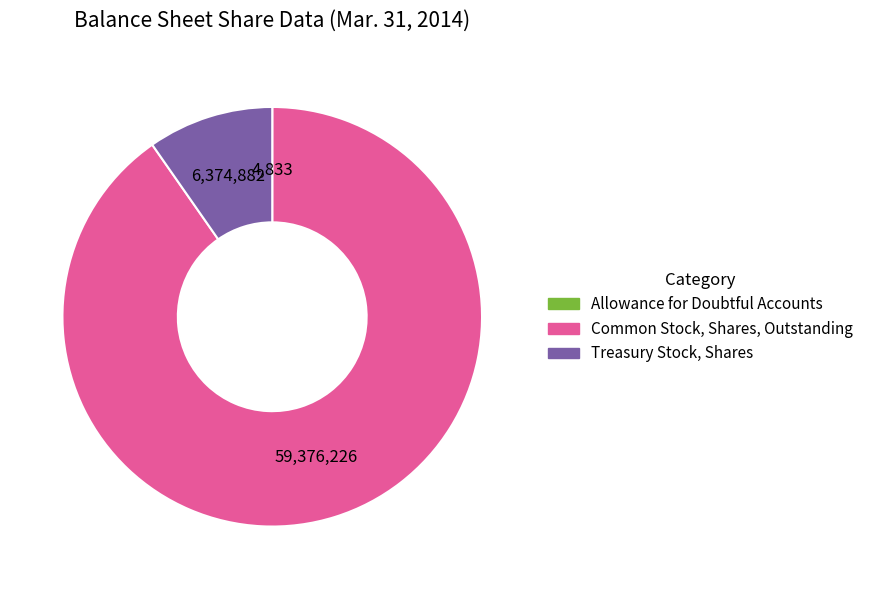

Do Treasury Stock, Shares and Common Stock, Shares, Outstanding together represent more than half of the pie?

Yes